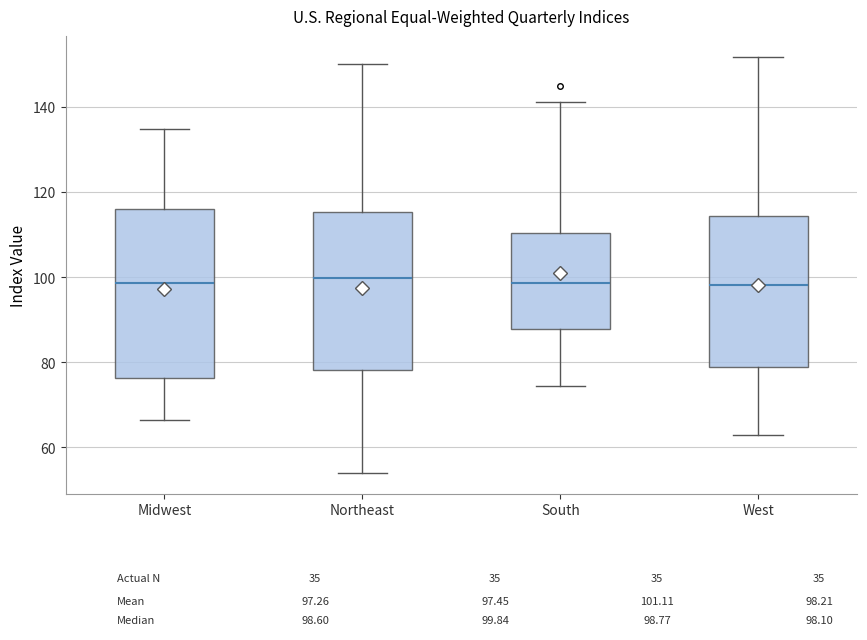

Which box is the tallest, from its lower edge to its upper edge?

Midwest